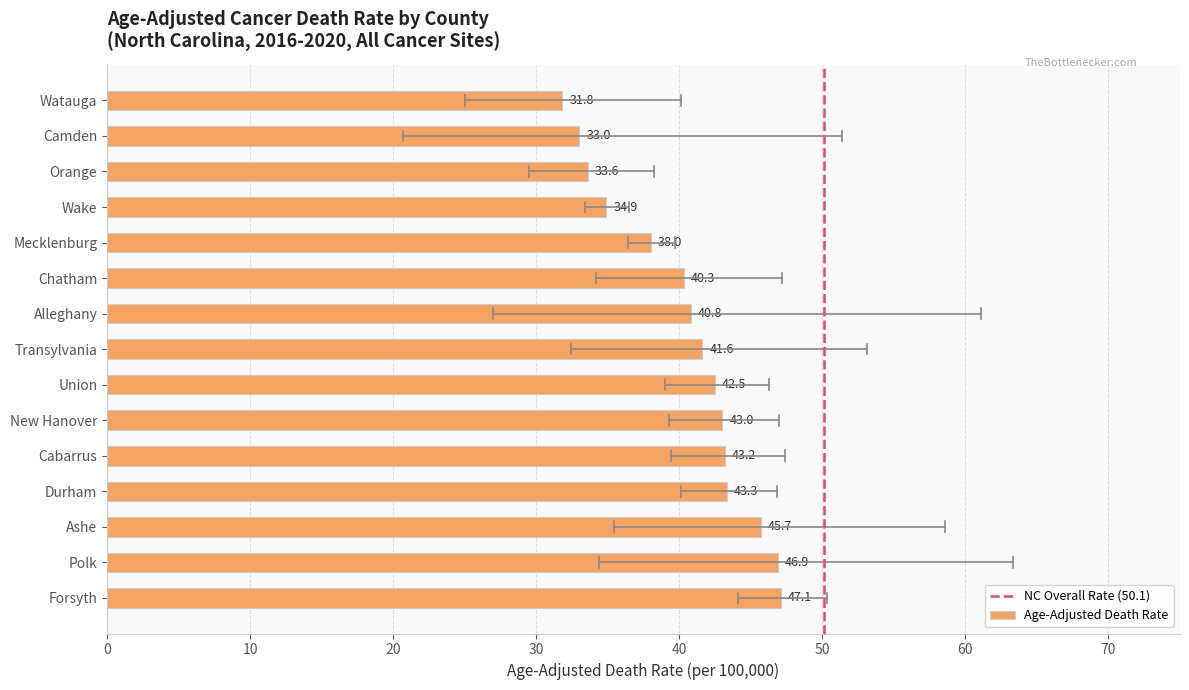

Where is the data nearest to the value 39?

Mecklenburg